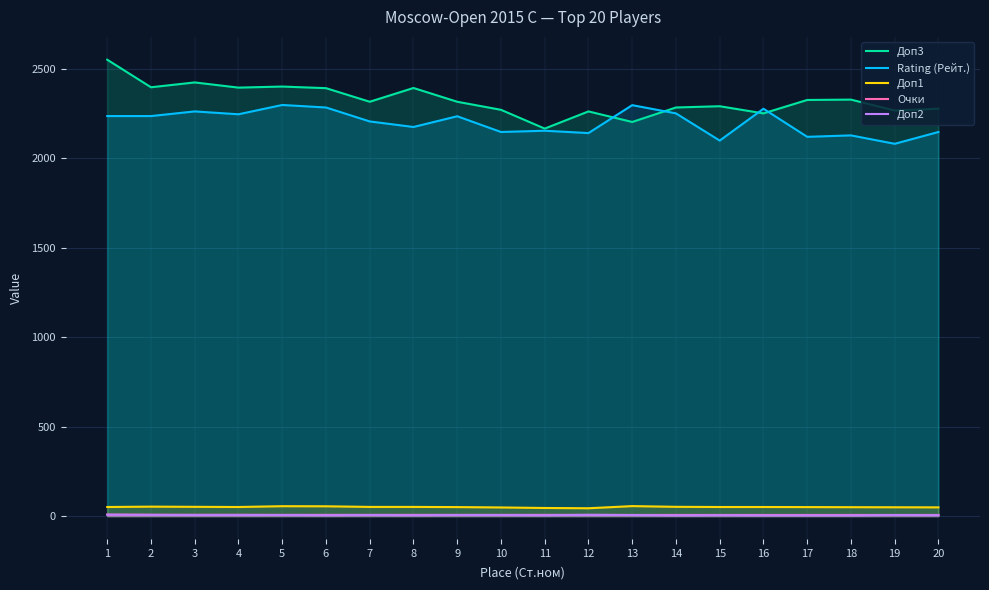

What is the sum of all Доп3 values?

46511.0